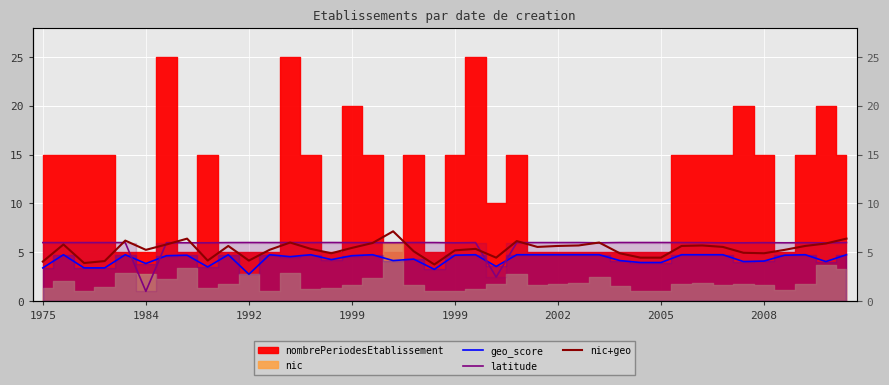

True or false: geo_score has more than 0 interior local peaks.

True